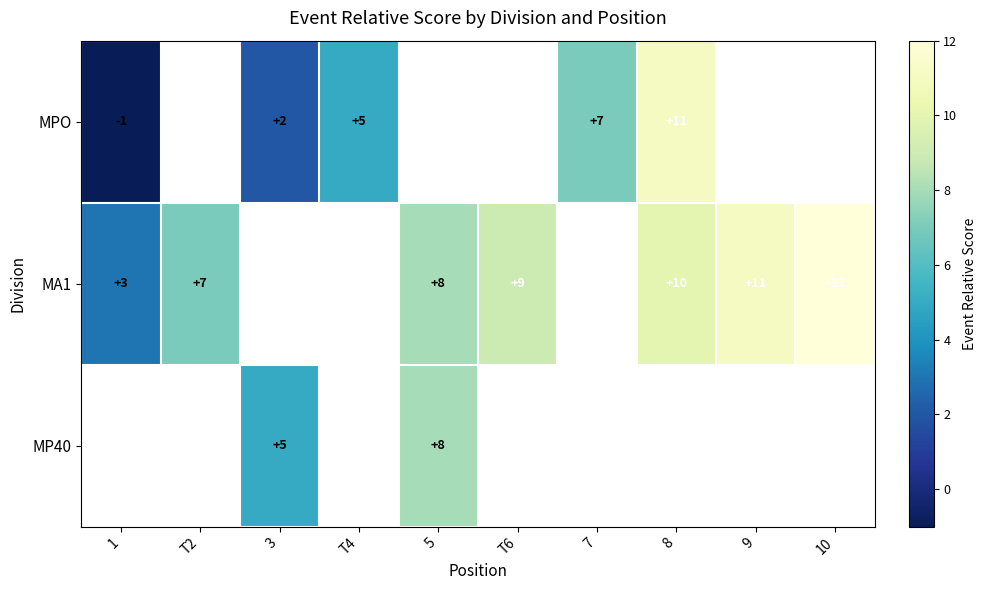

How many distinct data groups are displayed?

3